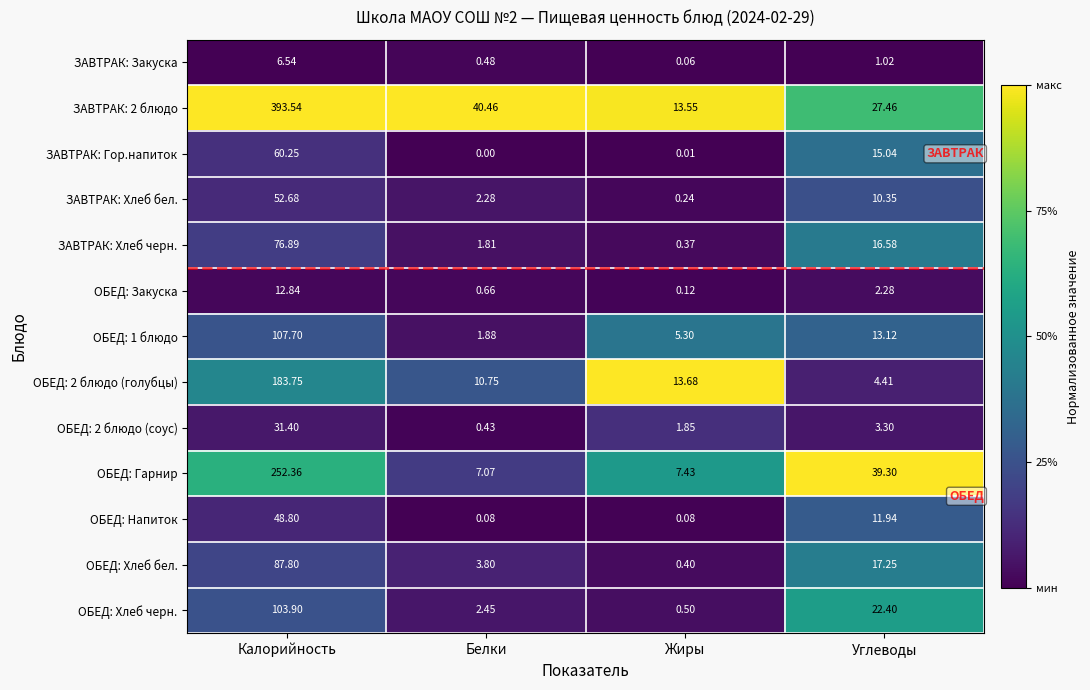

Which category has the highest value in the ОБЕД: 2 блюдо (голубцы) series?

Калорийность